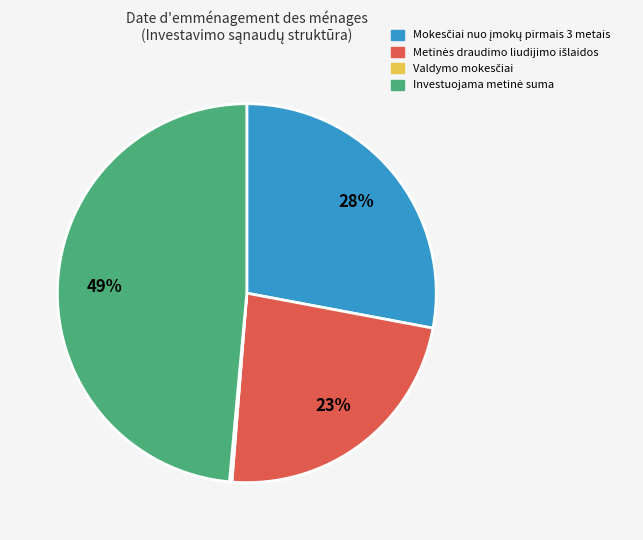

To the nearest percent, what is the average slice percentage?

25%